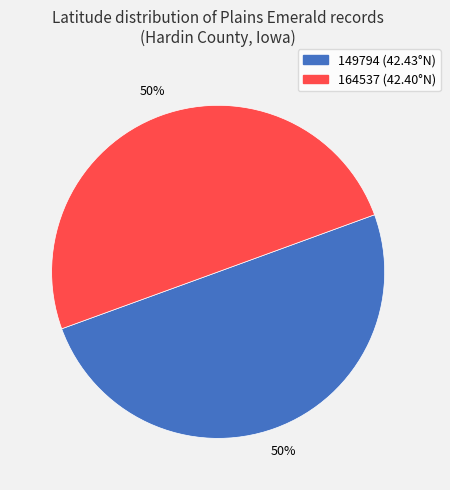

Combined, do 164537 and 149794 account for over 50%?

Yes